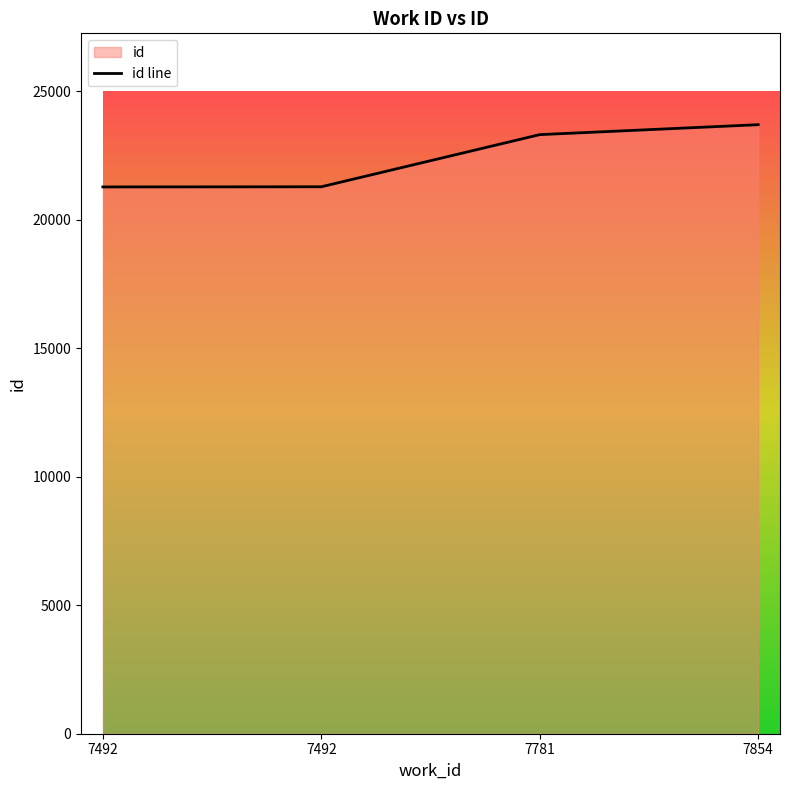

How many lines are shown in the chart?

1